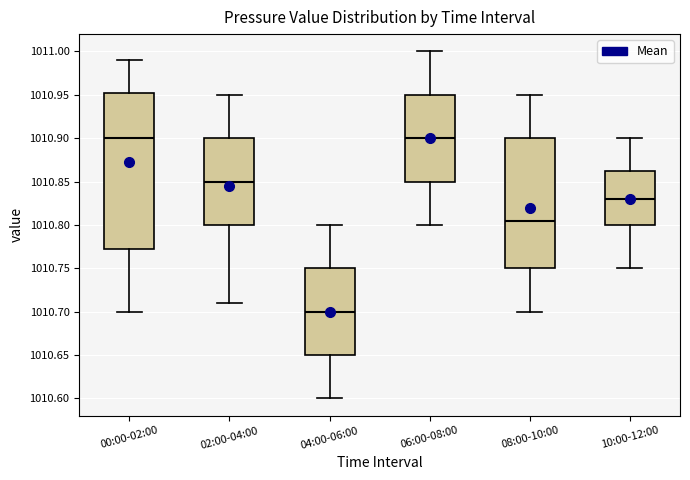

Reading left to right, read every box against the y-axis: the position of its median line, the range the box covers, and the ends of its whiskers. The values are not printed on the chart, so give them approximately, as read against the axis.

00:00-02:00: median 1010.900, box 1010.775 to 1010.955, whiskers 1010.700 to 1010.990
02:00-04:00: median 1010.850, box 1010.800 to 1010.900, whiskers 1010.710 to 1010.950
04:00-06:00: median 1010.700, box 1010.650 to 1010.750, whiskers 1010.600 to 1010.800
06:00-08:00: median 1010.900, box 1010.850 to 1010.950, whiskers 1010.800 to 1011.000
08:00-10:00: median 1010.805, box 1010.750 to 1010.900, whiskers 1010.700 to 1010.950
10:00-12:00: median 1010.830, box 1010.800 to 1010.865, whiskers 1010.750 to 1010.900